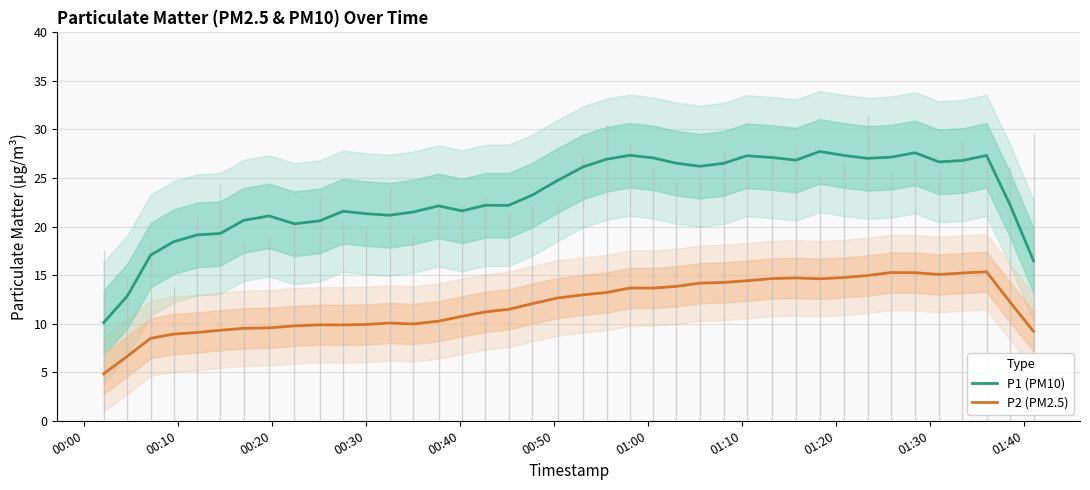

Reading left to right, extract all data points from this chart.

P1 (PM10): 10.1	12.9	17.1	18.4	19.1	19.3	20.6	21.1	20.3	20.6	21.6	21.3	21.2	21.5	22.1	21.6	22.2	22.2	23.2	24.7	26.2	26.9	27.3	27.1	26.5	26.2	26.5	27.3	27.1	26.8	27.7	27.3	27.0	27.2	27.6	26.7	26.8	27.3	22.2	16.5
P2 (PM2.5): 4.8	6.7	8.5	8.9	9.1	9.3	9.5	9.6	9.8	9.9	9.9	9.9	10.1	10.0	10.3	10.8	11.2	11.5	12.0	12.6	13.0	13.2	13.7	13.7	13.8	14.2	14.3	14.4	14.6	14.7	14.6	14.8	15.0	15.3	15.3	15.1	15.2	15.3	12.2	9.2